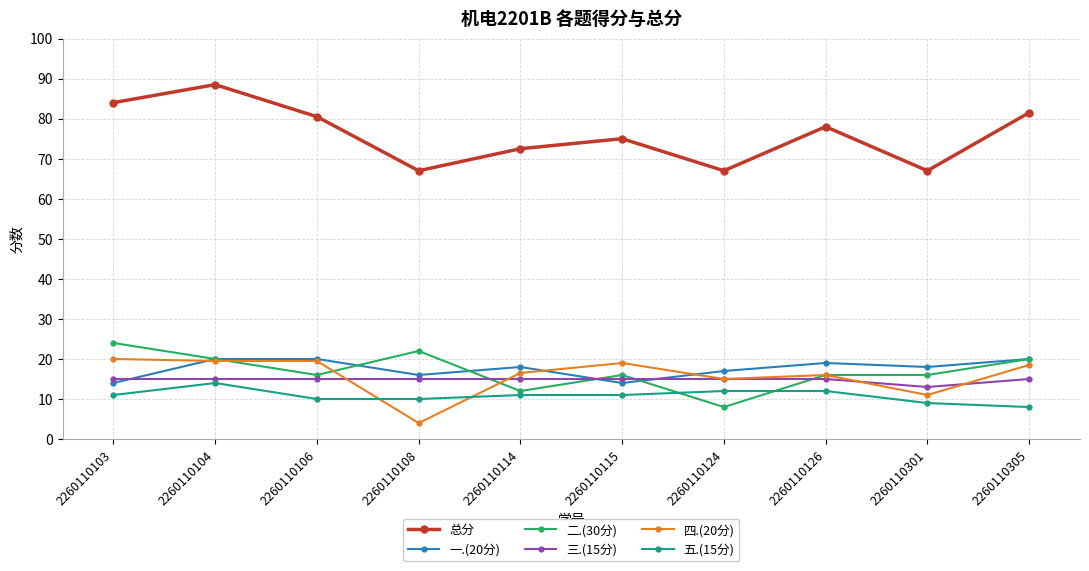

Which series has the widest spread of values?

总分